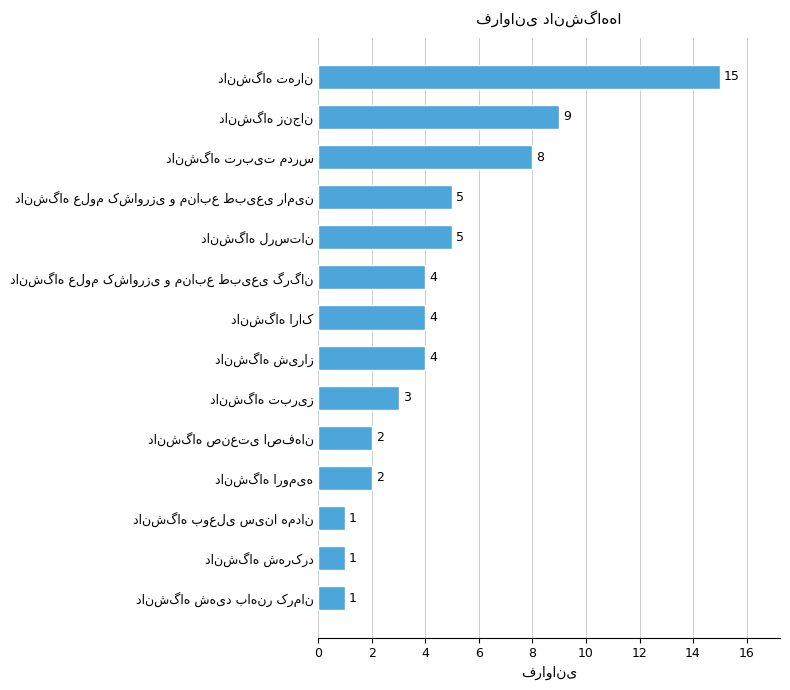

What is the greatest value displayed?

15